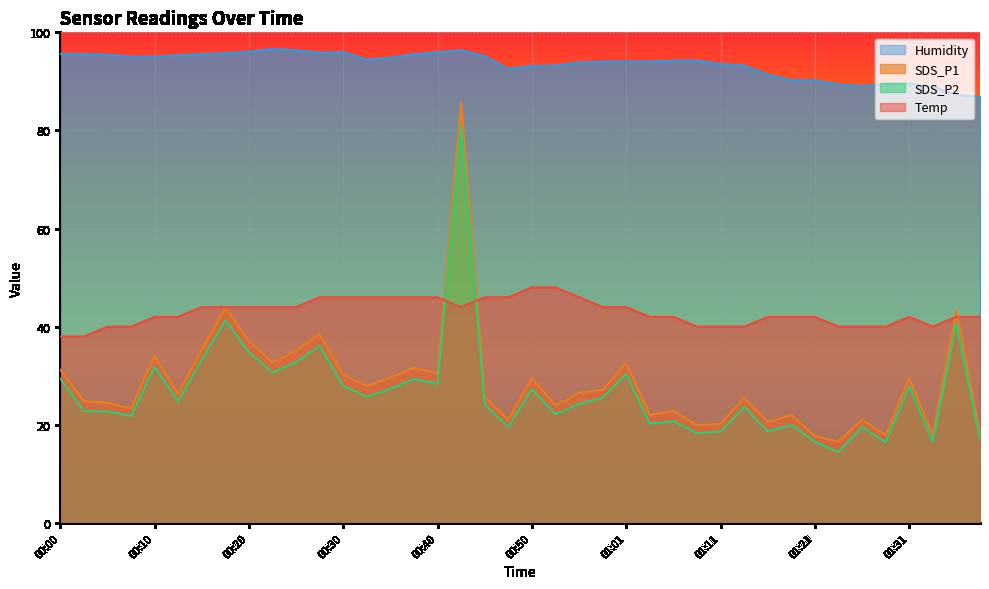

True or false: Humidity and Temp intersect in this chart.

False